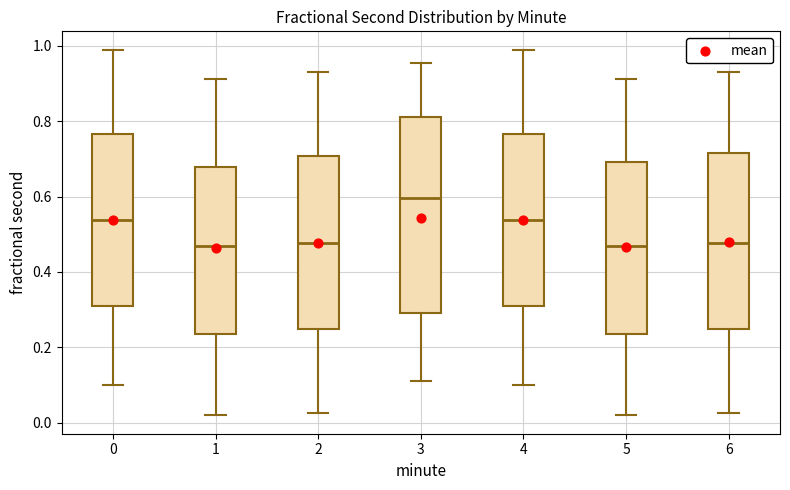

Comparing the boxes themselves (not the whiskers), which one is the tallest?

3